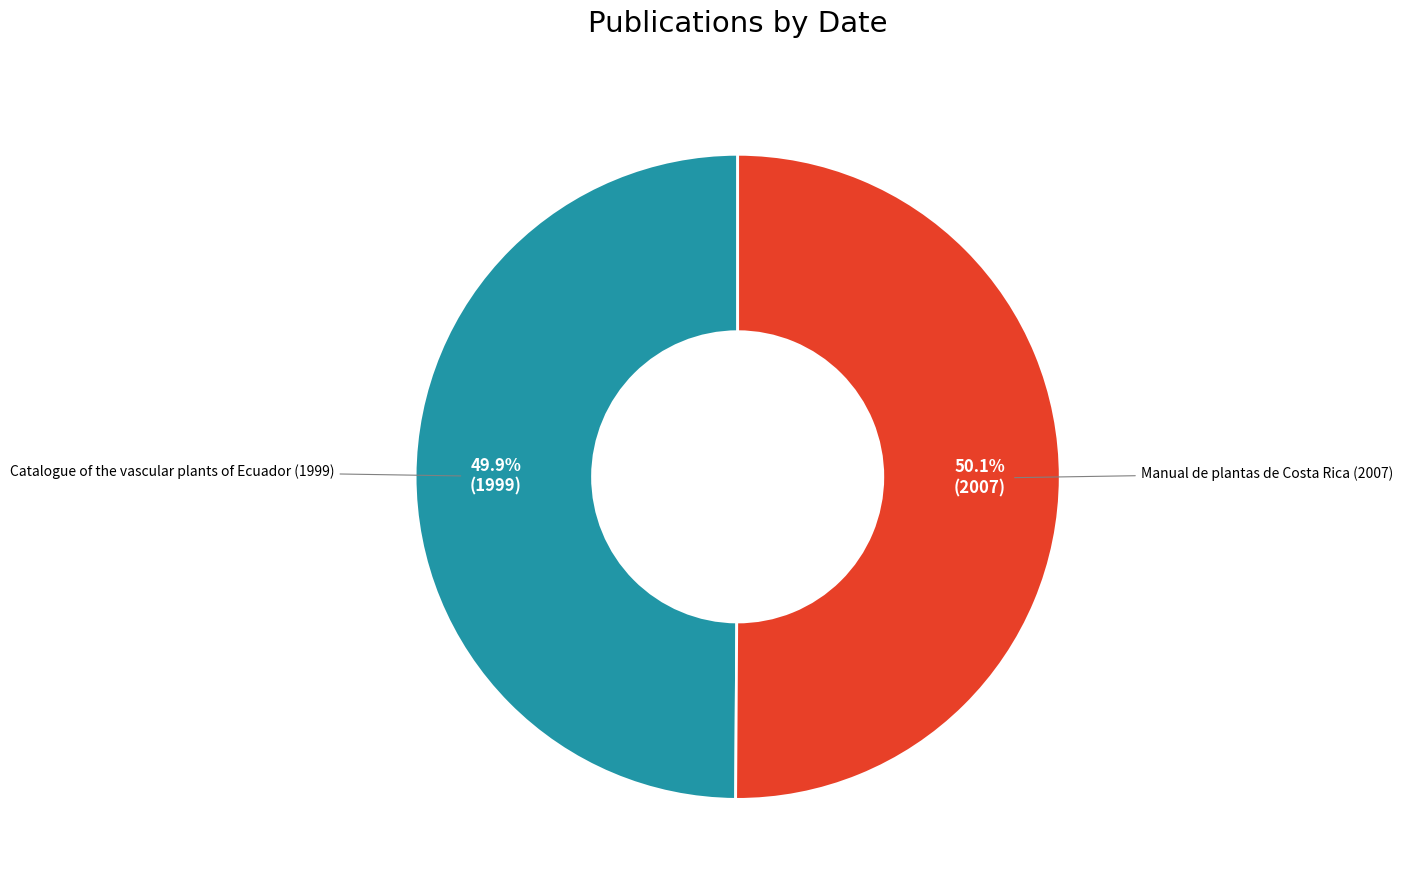

Count the number of slices in the pie.

2